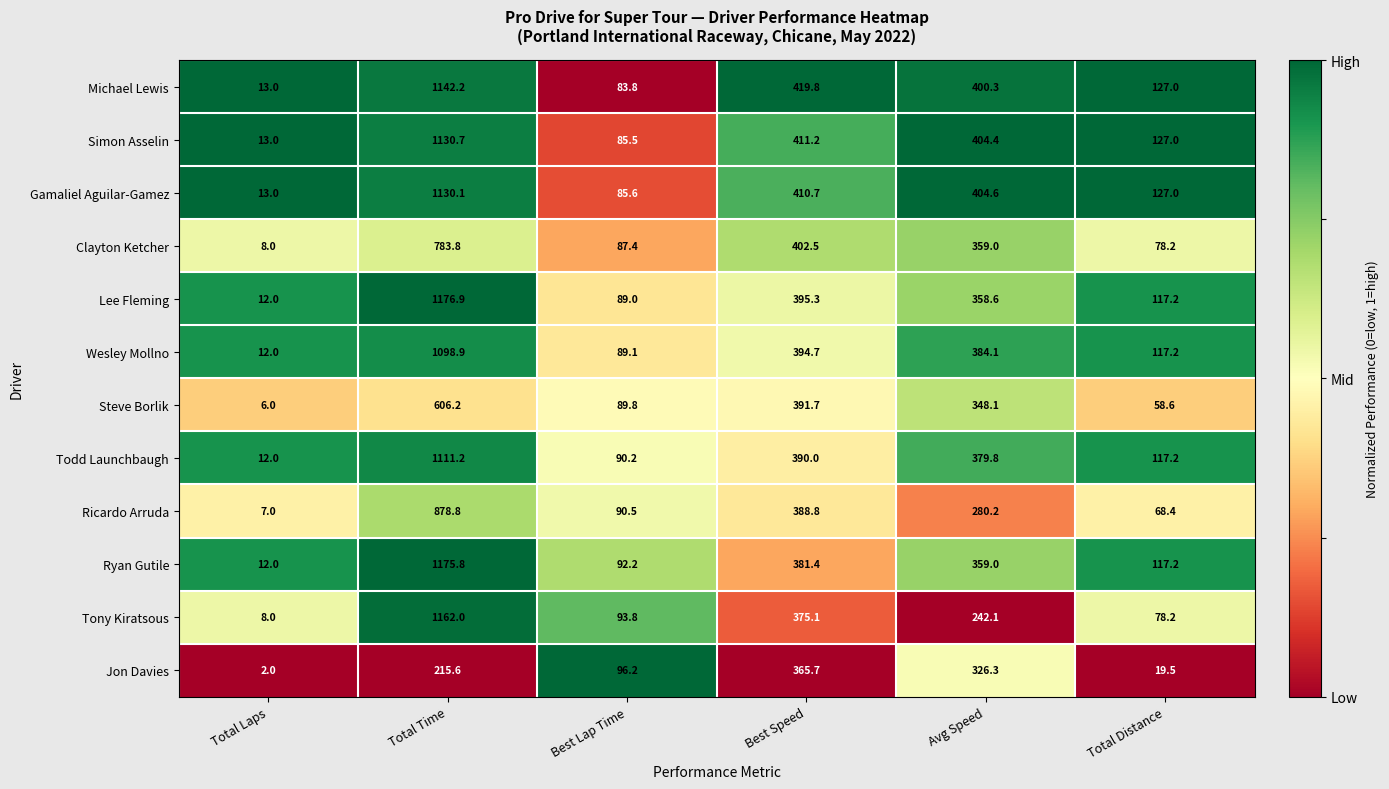

List the series in order of their peak value, lowest first.

Jon Davies, Steve Borlik, Clayton Ketcher, Ricardo Arruda, Wesley Mollno, Todd Launchbaugh, Gamaliel Aguilar-Gamez, Simon Asselin, Michael Lewis, Tony Kiratsous, Ryan Gutile, Lee Fleming